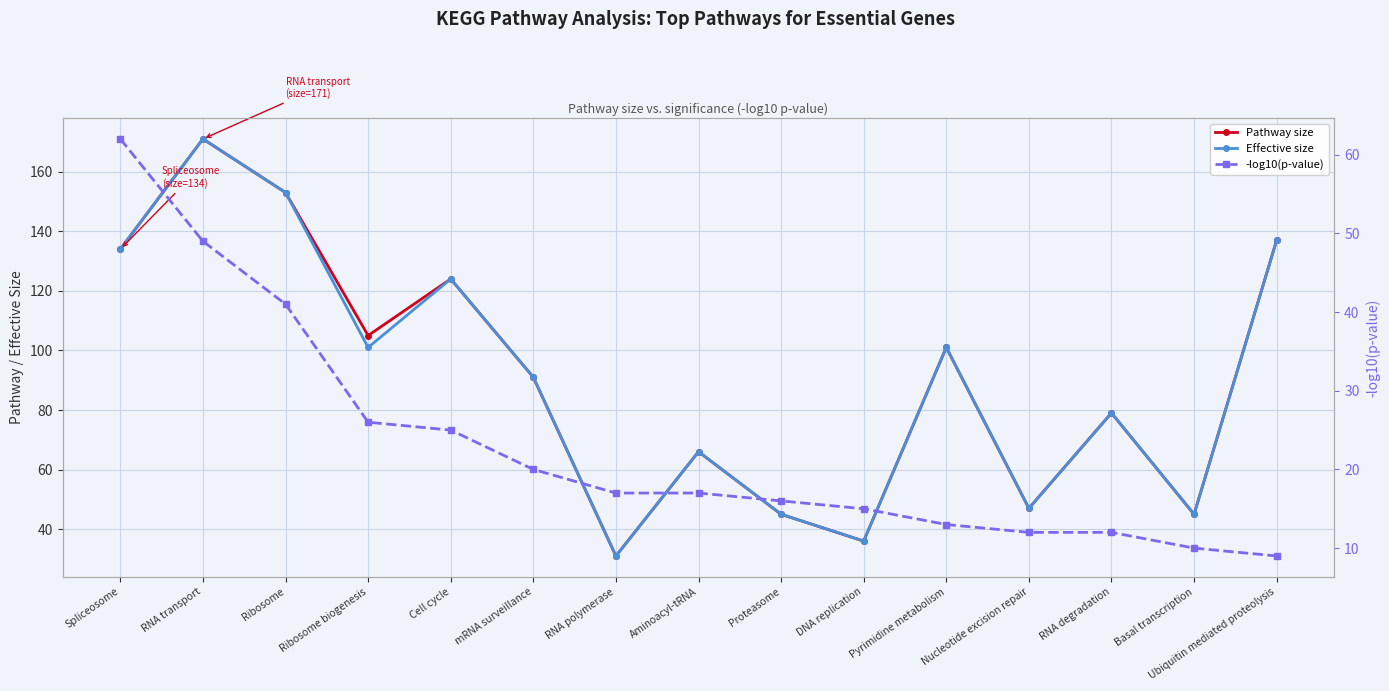

What is the sum of all Effective size values?

1361